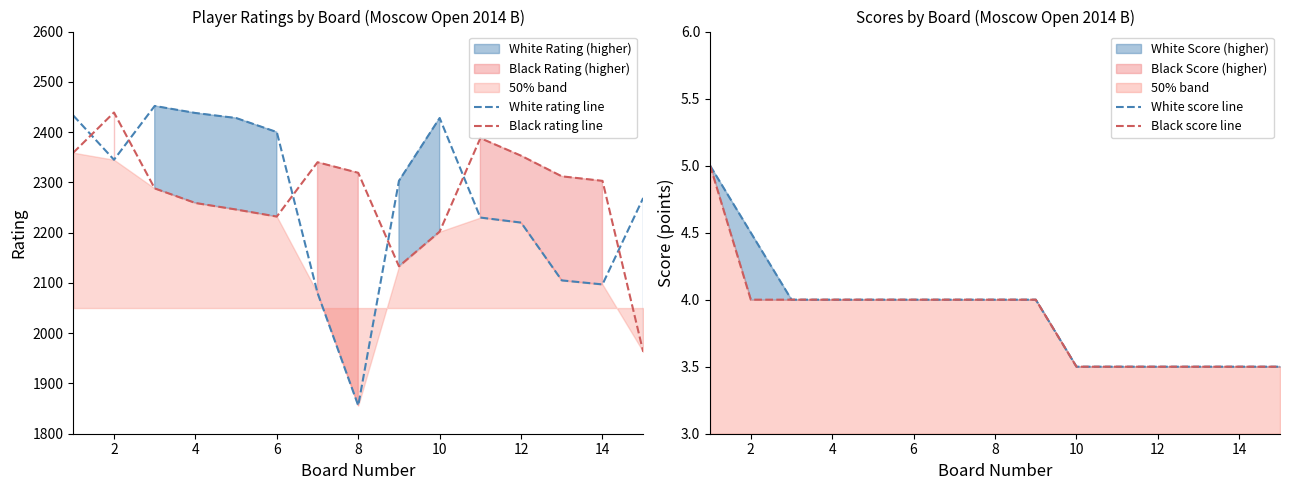

At which label does White rating line reach its minimum?

8